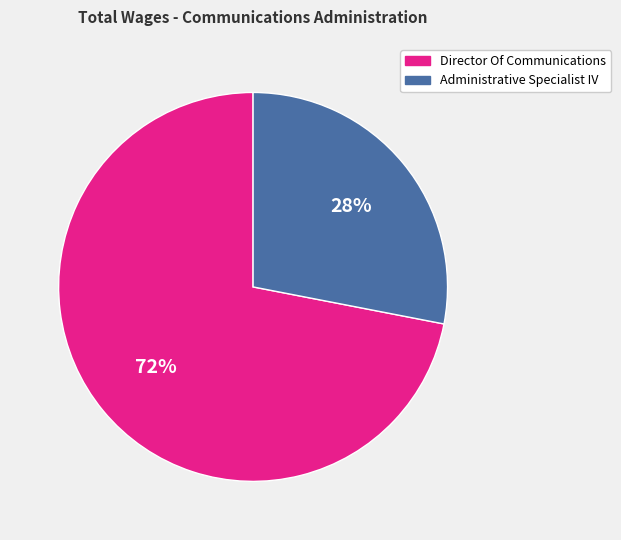

Does any single category account for the majority?

Yes